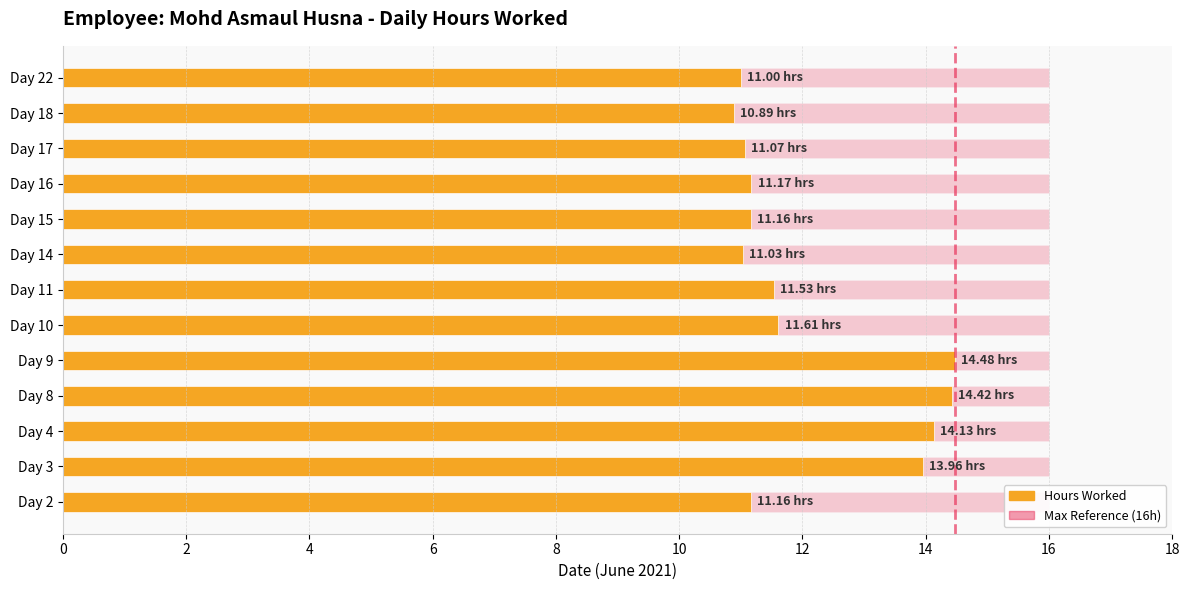

Which series has the widest spread of values?

Hours Worked